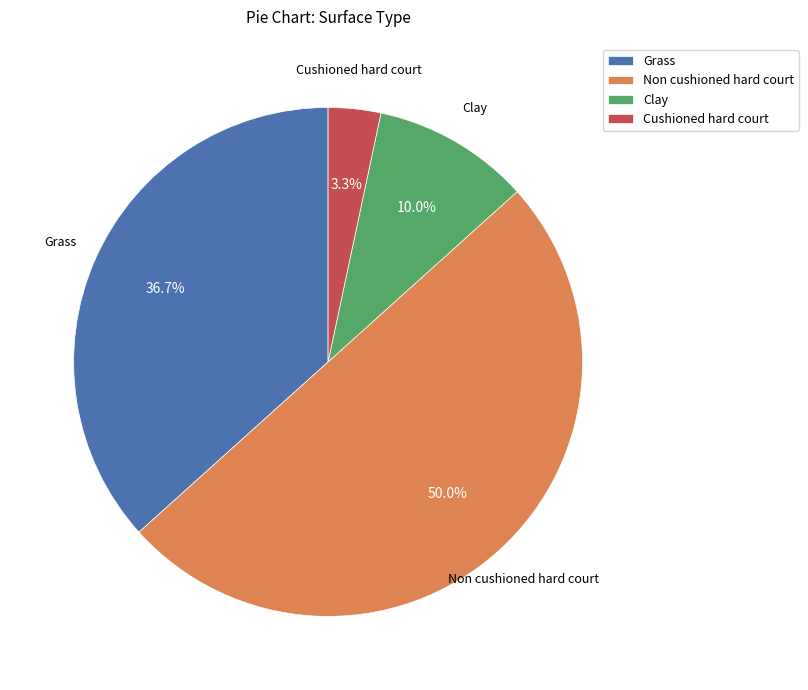

Does Grass account for over 50% of the chart?

No